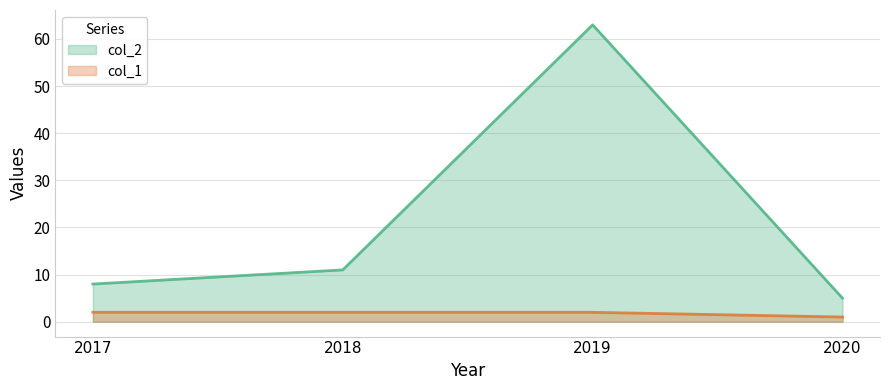

Which series has the largest total across all categories?

col_2